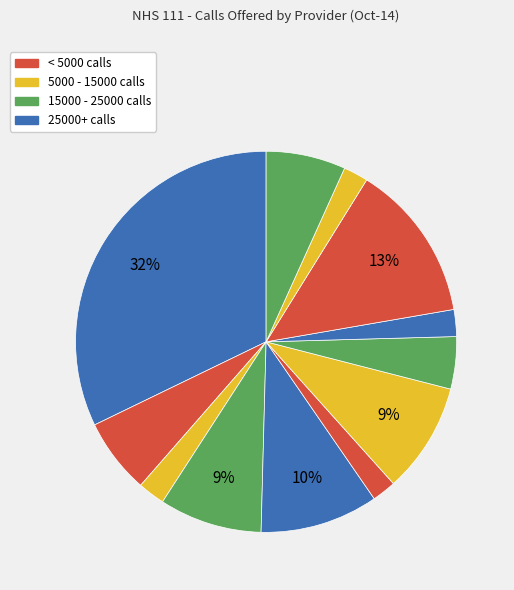

How many slices are in this pie chart?

12